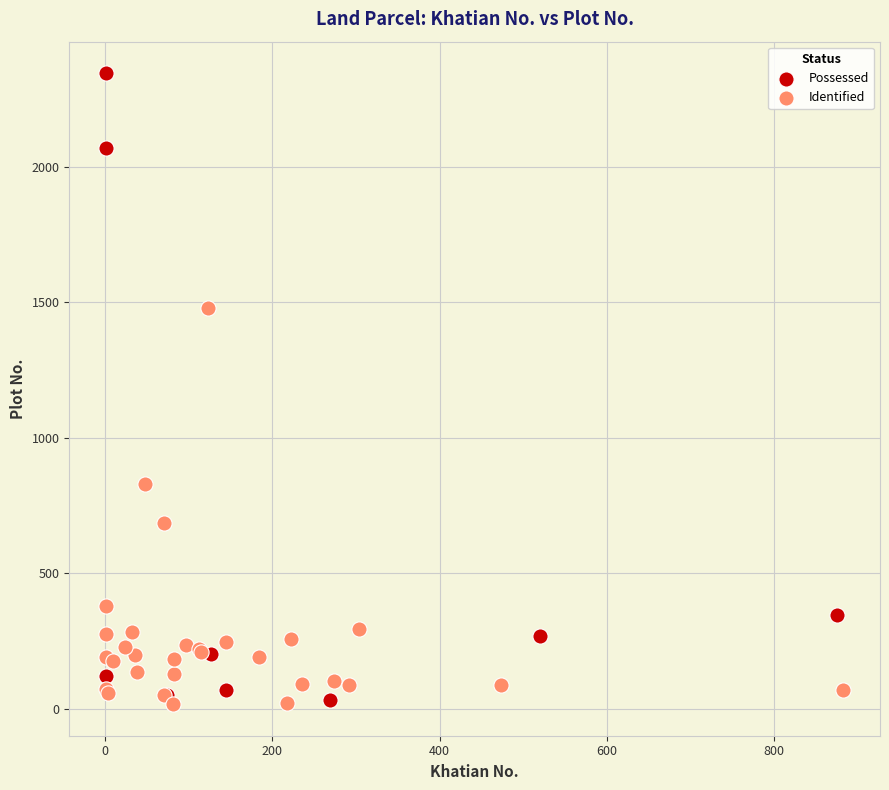

Which series reaches the maximum Y coordinate?

Possessed